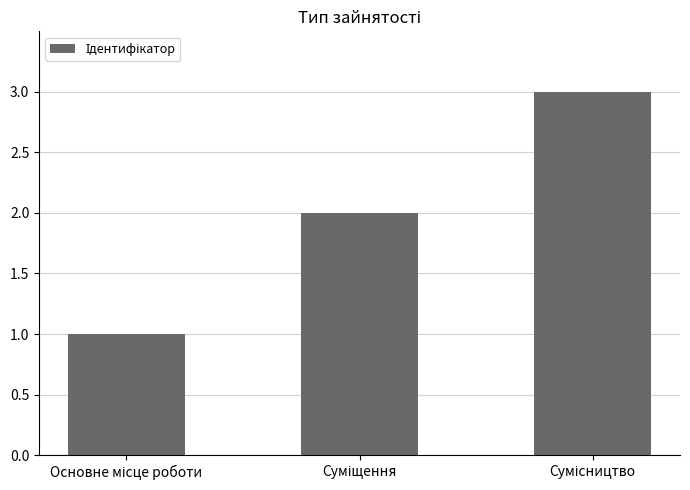

What is the sum of all values?

6